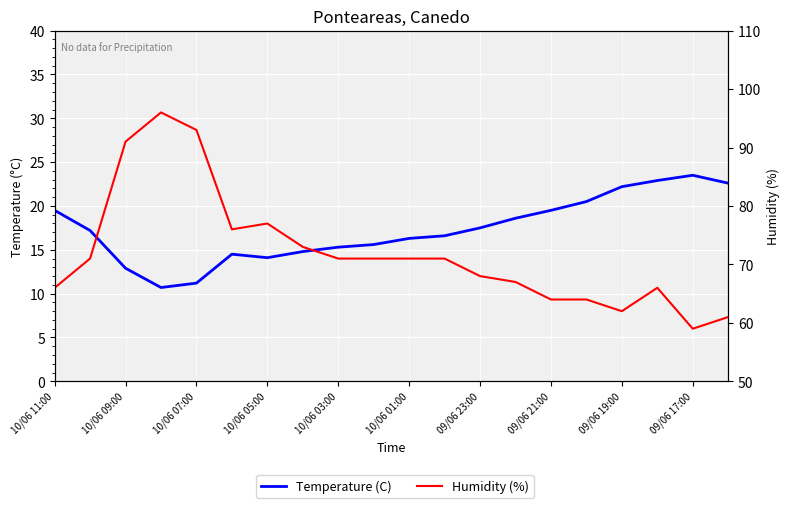

True or false: Temperature (C) has more than 1 interior local peaks.

True